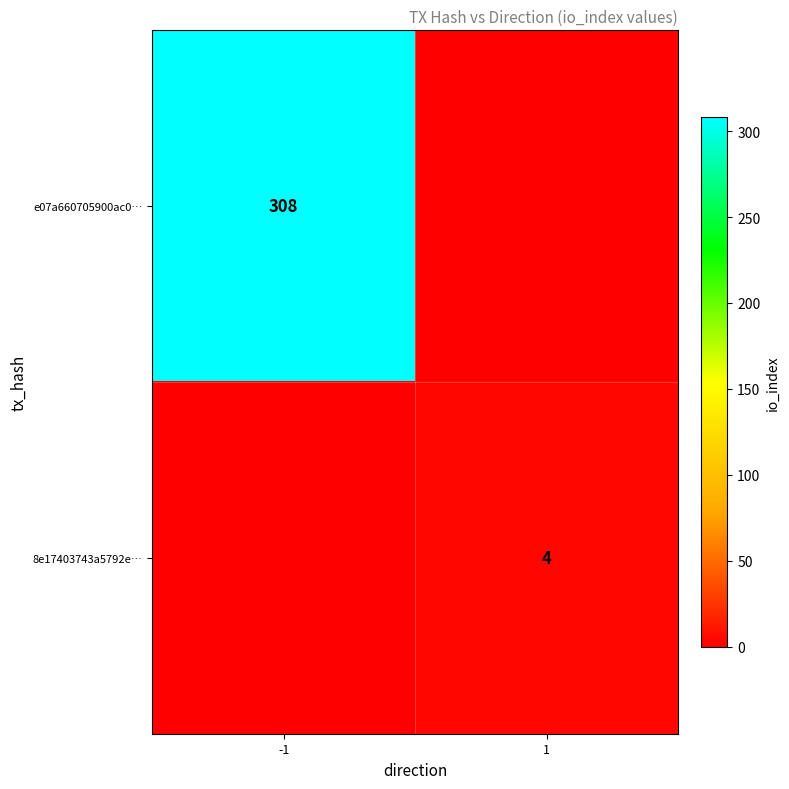

The 8e17403743a5792e… series shows 7 at 1. True or false?

False